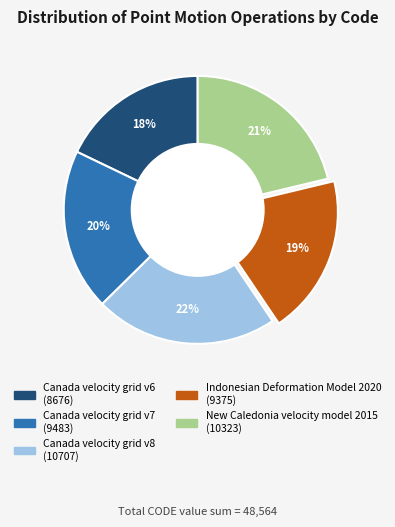

Is there a majority slice in this chart?

No